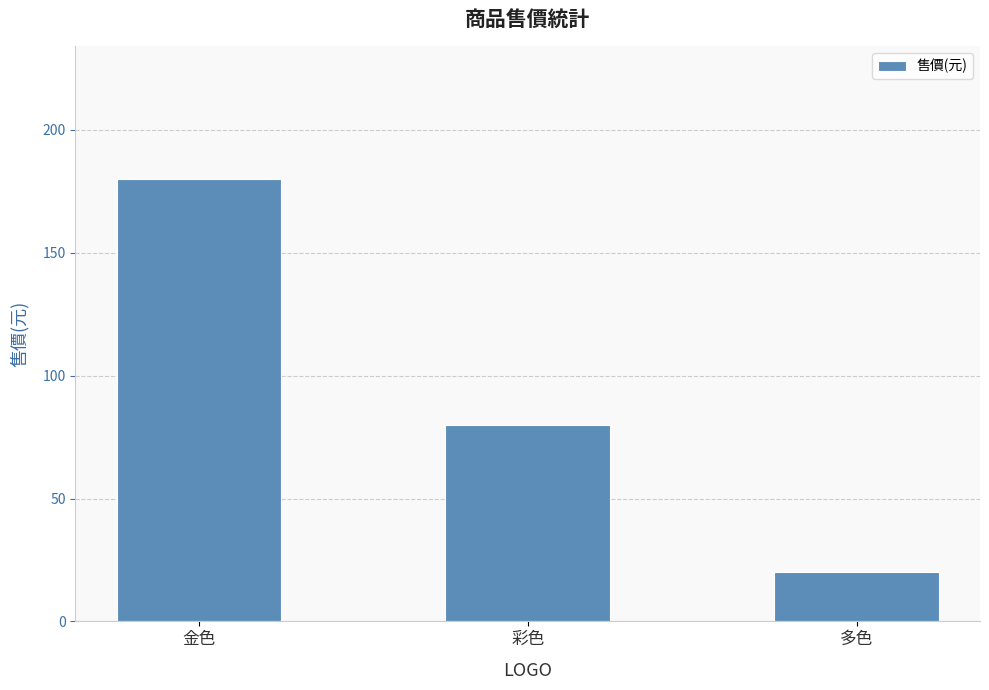

Where does the data first go above 80?

金色